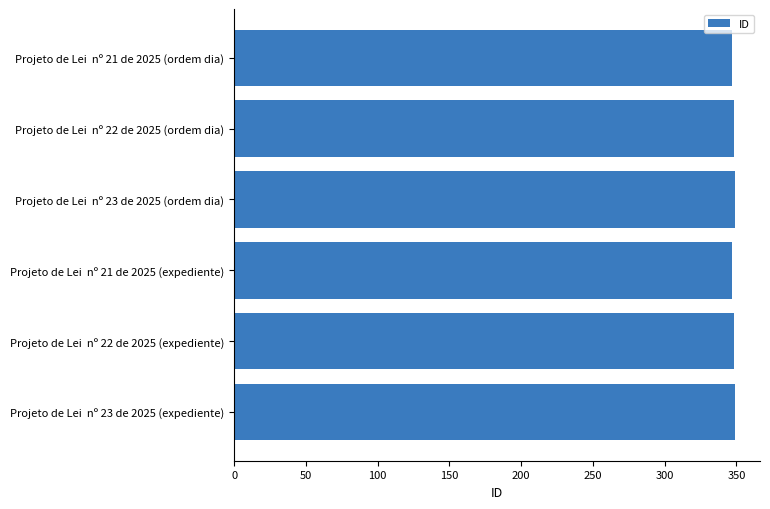

Does the chart contain stacked bars?

No